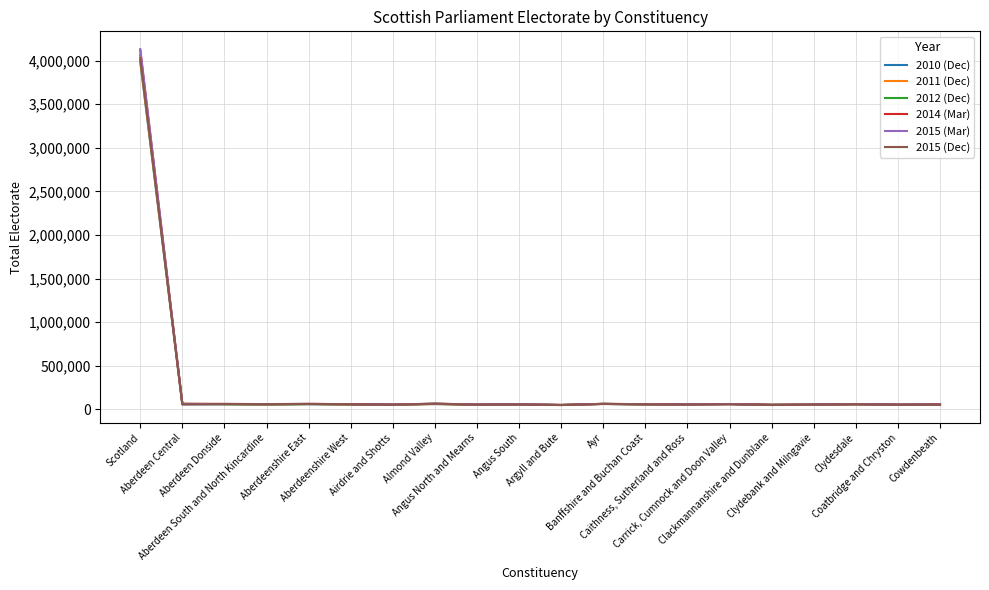

What is the highest value of the 2015 (Mar) series?

4131926